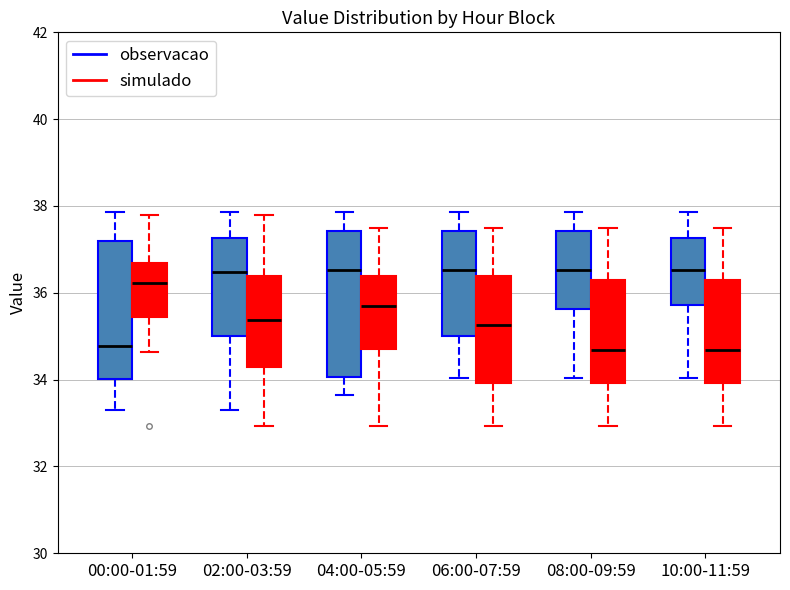

Where is the upper edge of the box for 00:00-01:59 (simulado) on the y-axis? The values are not printed on the chart, so give them approximately, as read against the axis.

36.6